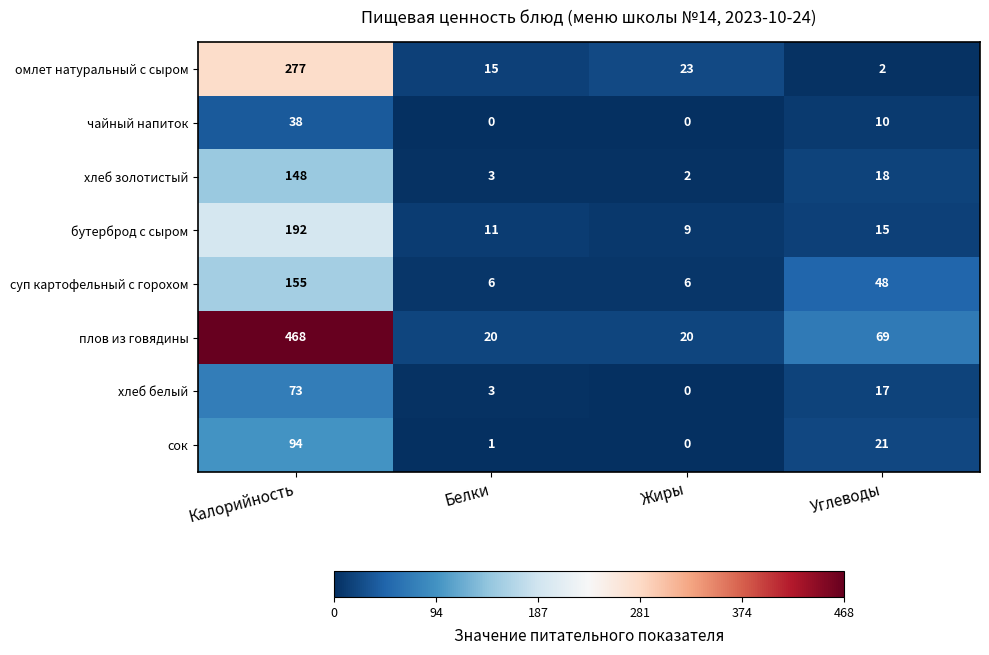

At which label is плов из говядины closest to 244?

Углеводы